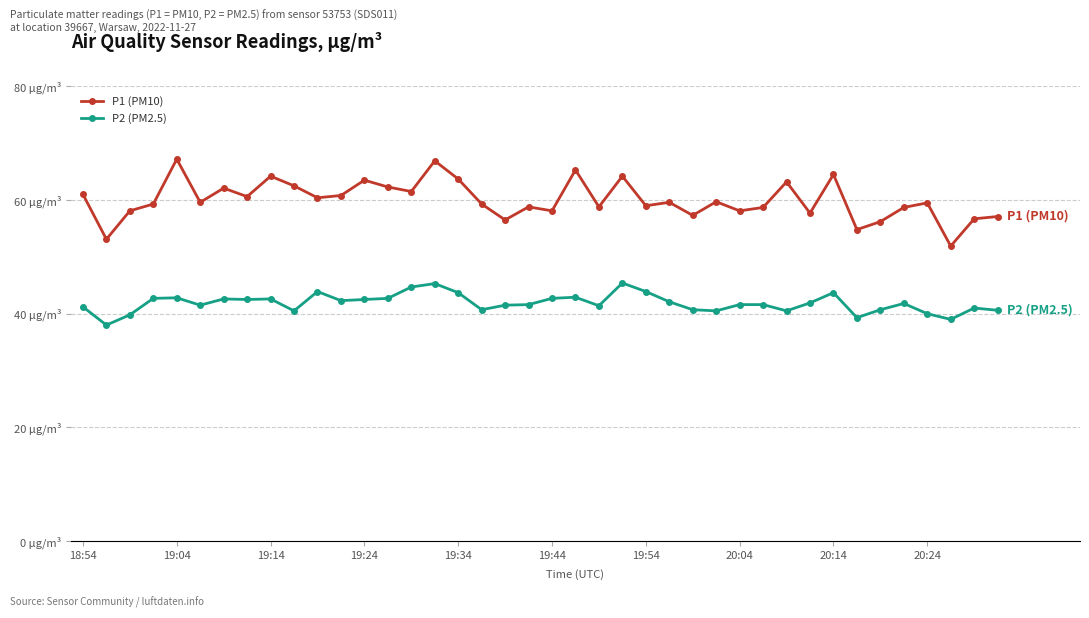

What is the lowest value of the P1 (PM10) series?

51.9